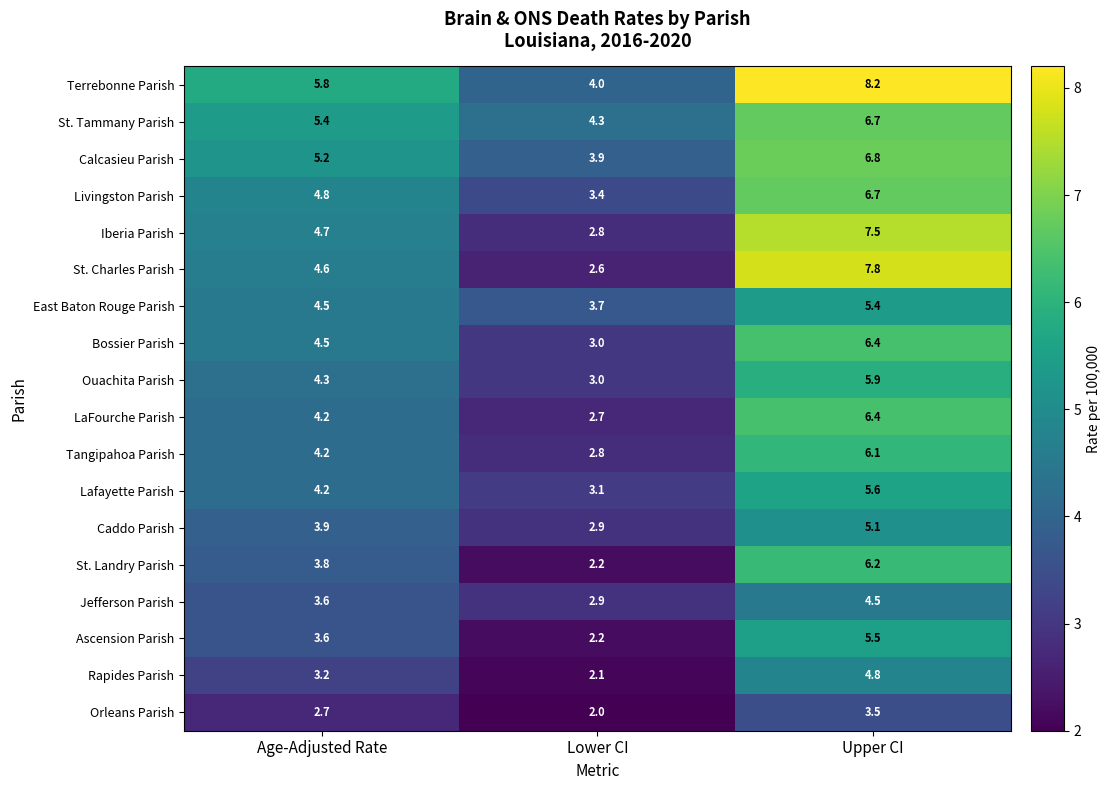

True or false: Caddo Parish has a value of 1.5 at Age-Adjusted Rate.

False